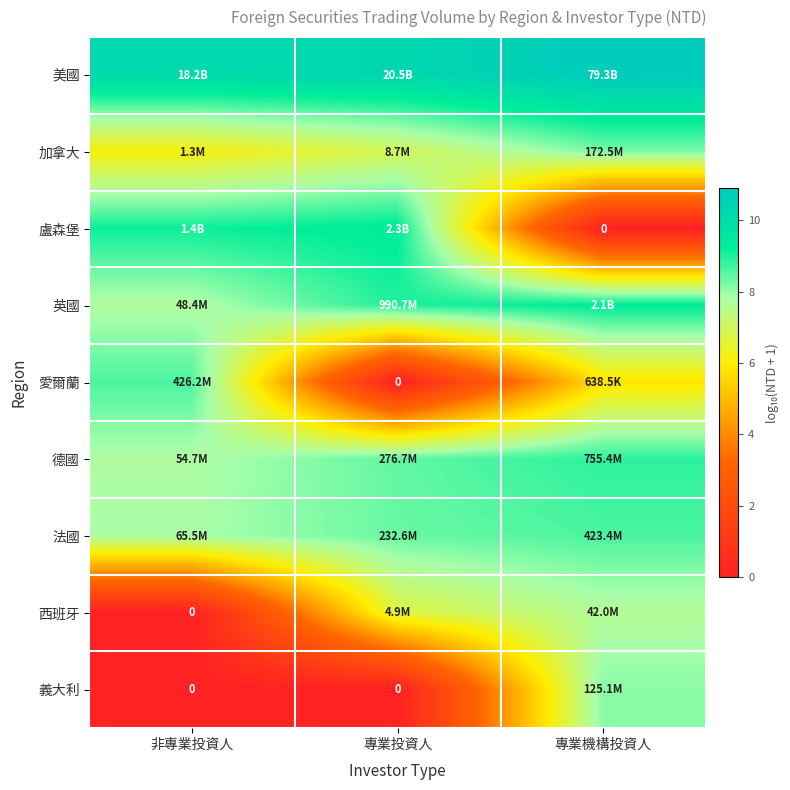

At which category does the chart reach its minimum across all series?

專業機構投資人